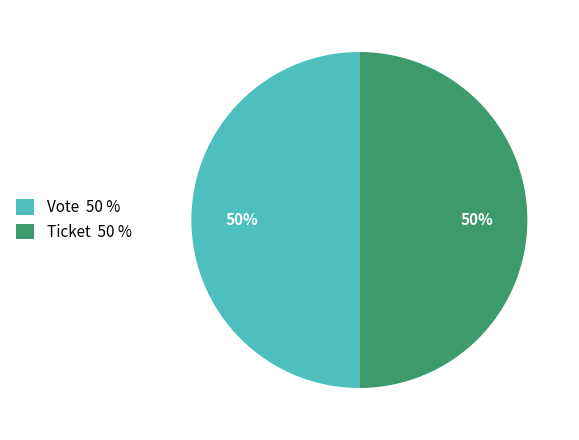

What is the ratio of the value at Ticket 50 % to the value at Vote 50 %?

1.0